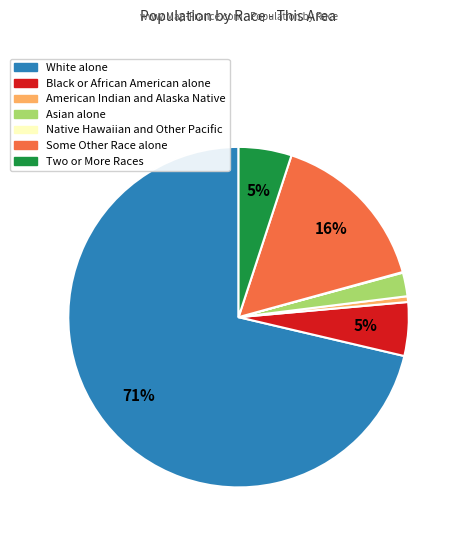

To the nearest percent, what is the average slice percentage?

14%